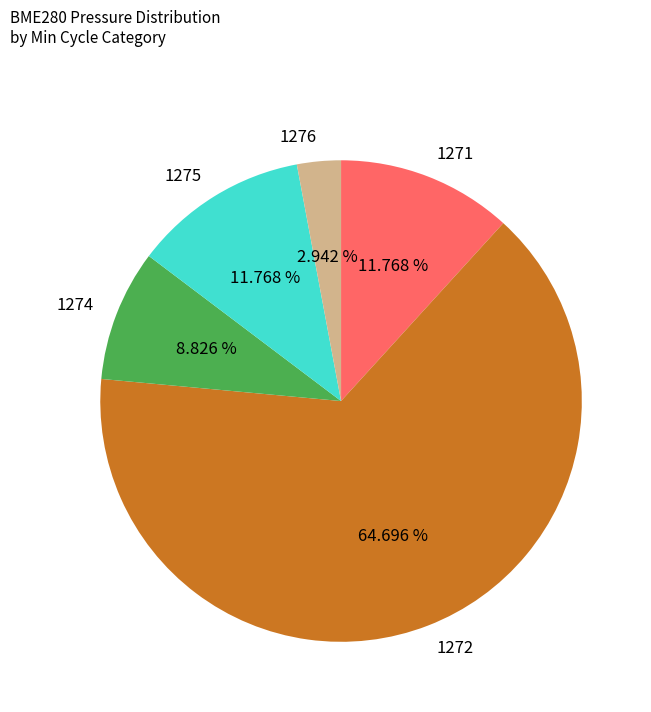

To the nearest percent, what is the average slice percentage?

20%